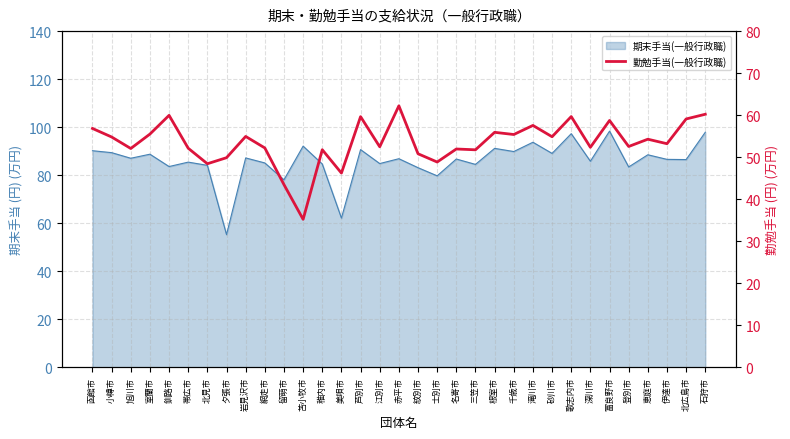

Between 江別市 and 富良野市, which is larger?

富良野市